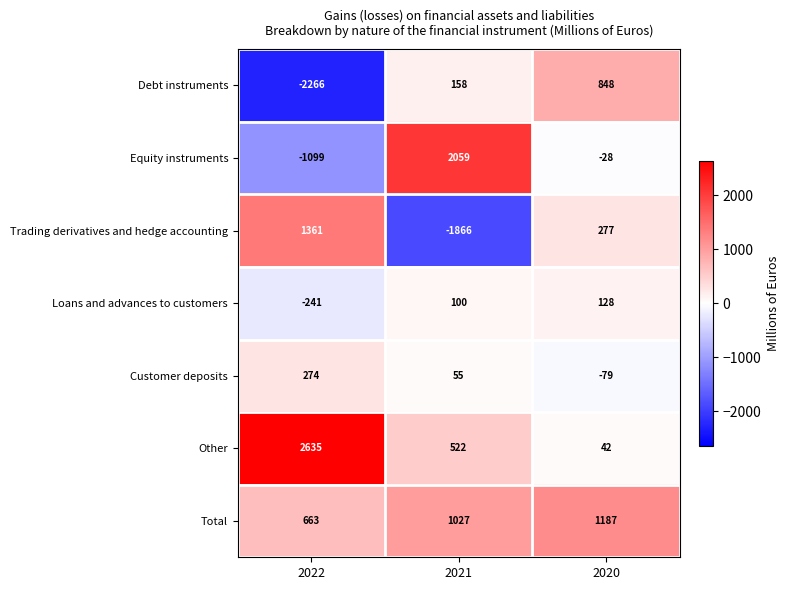

At which category is the sum across all series the highest?

2020